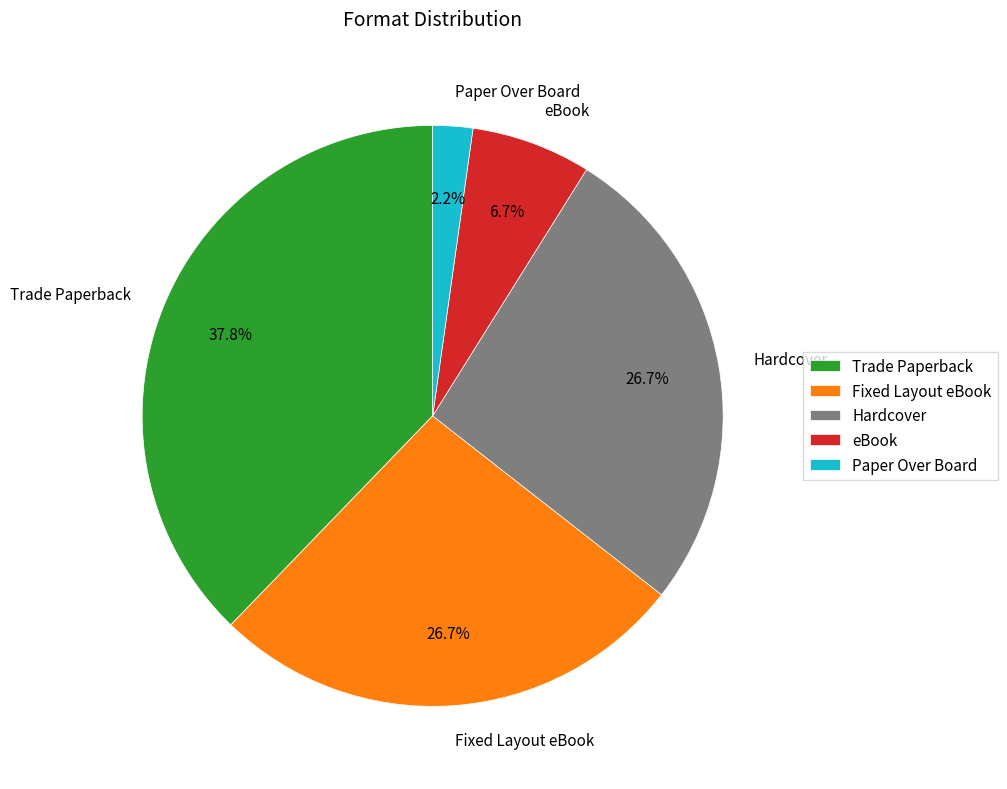

Is there any slice that represents more than half of the pie?

No